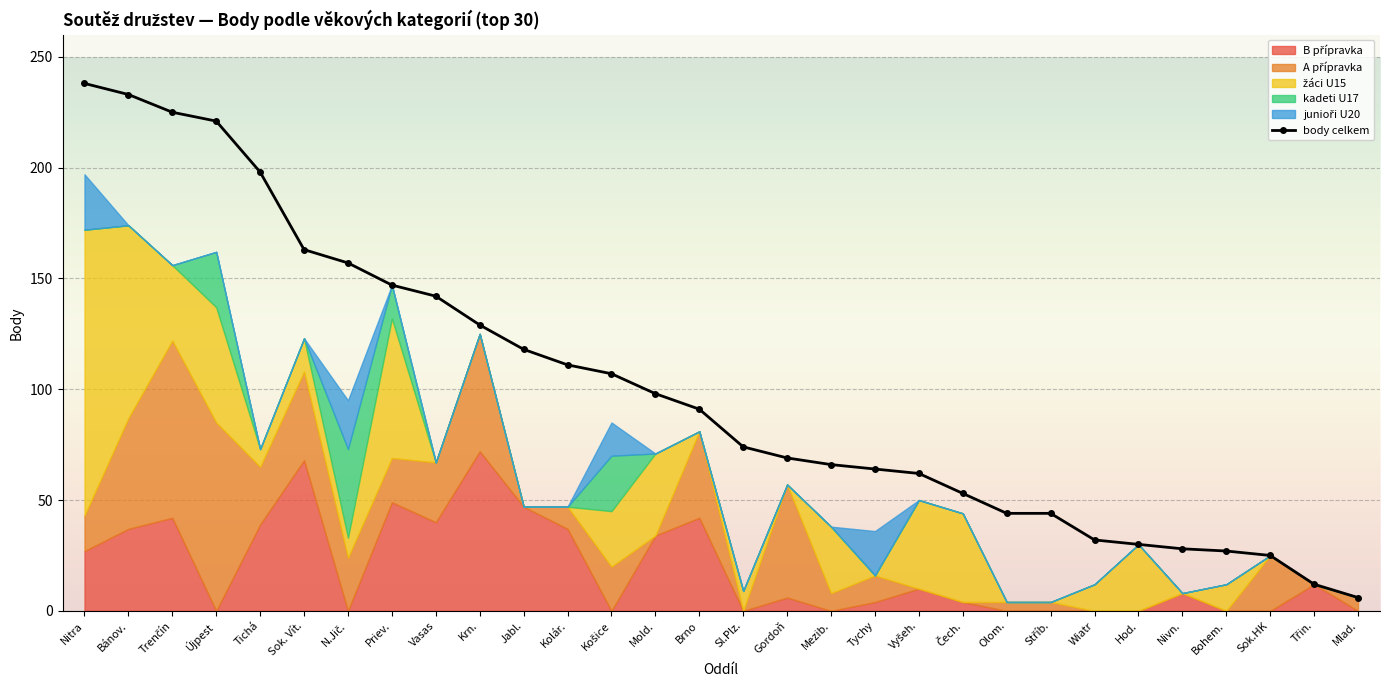

What is the change in value from Jabl. to Třin.?

-106